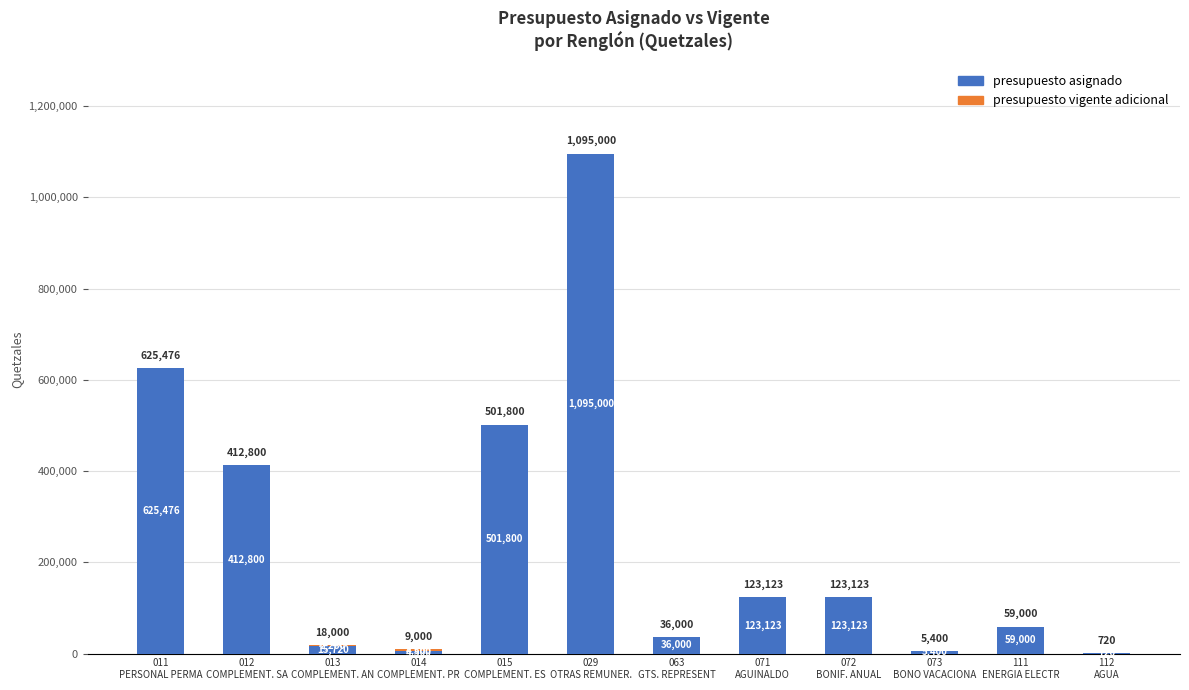

What is the maximum value for presupuesto asignado?

1095000